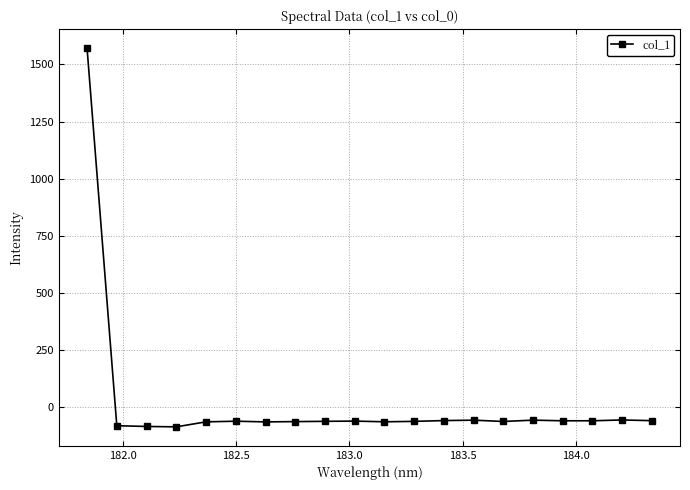

What is the average value?

18.2